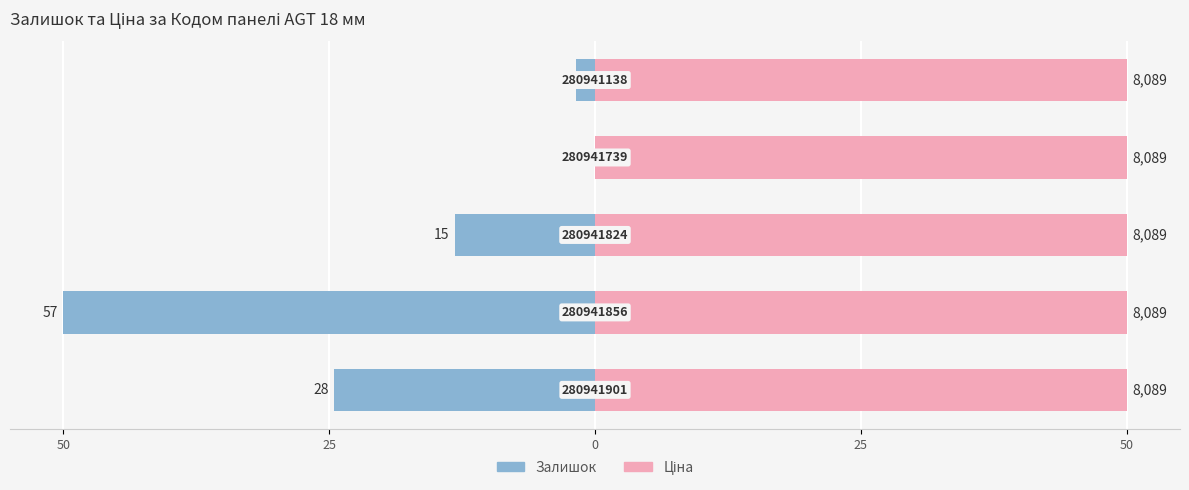

True or false: Залишок has a value of -0.7 at 50.

False